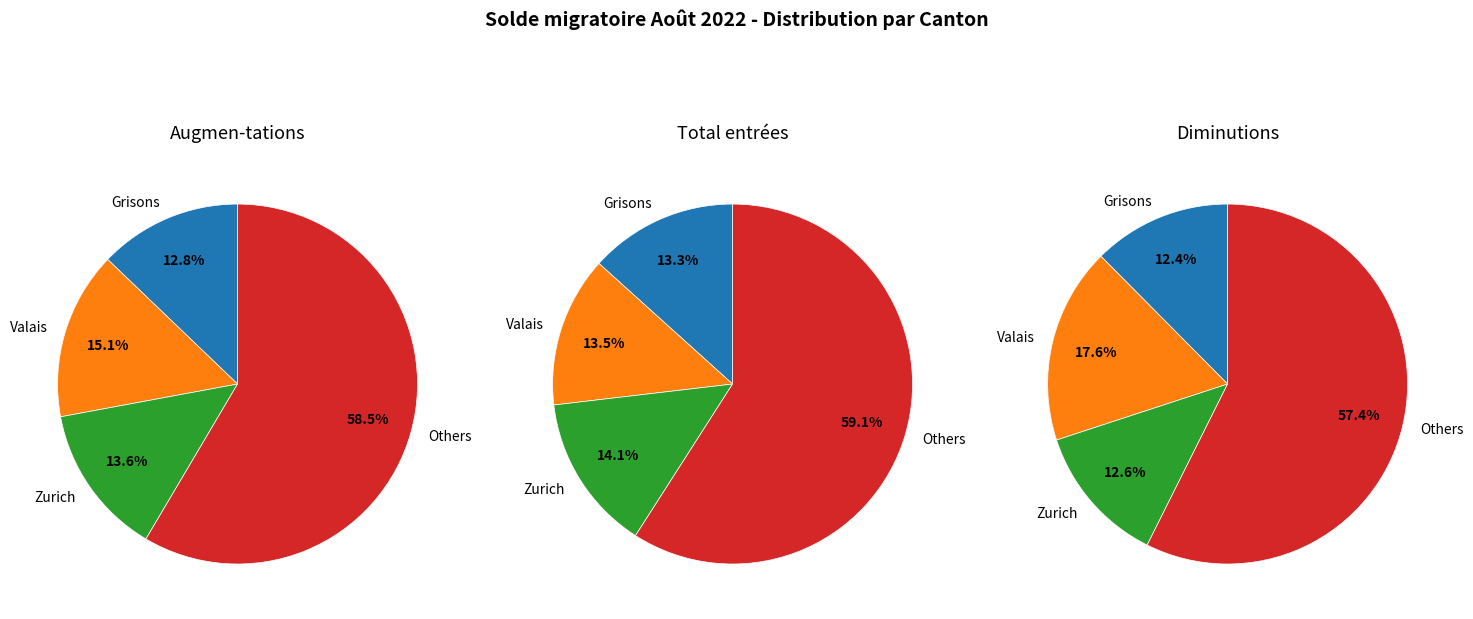

The Valais slice represents 15% of the pie. True or false?

True